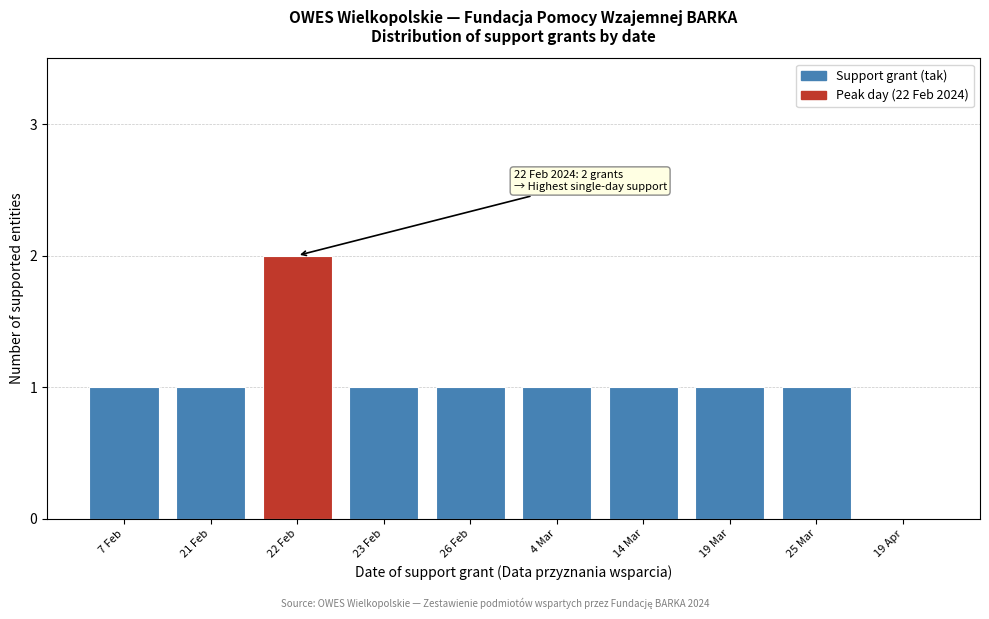

Reading left to right, list all the values displayed in this chart.

7 Feb=1	21 Feb=1	22 Feb=2	23 Feb=1	26 Feb=1	4 Mar=1	14 Mar=1	19 Mar=1	25 Mar=1	19 Apr=0